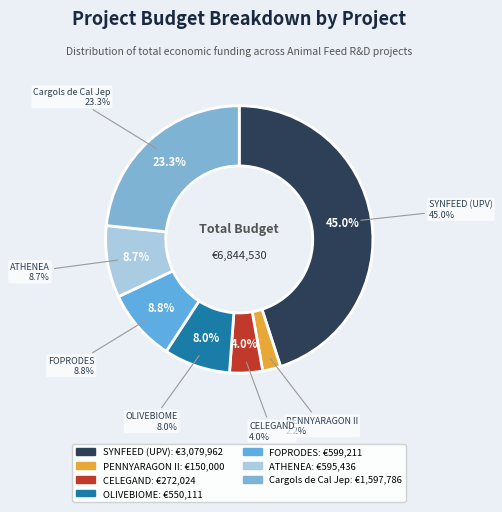

How many segments does this pie chart have?

7